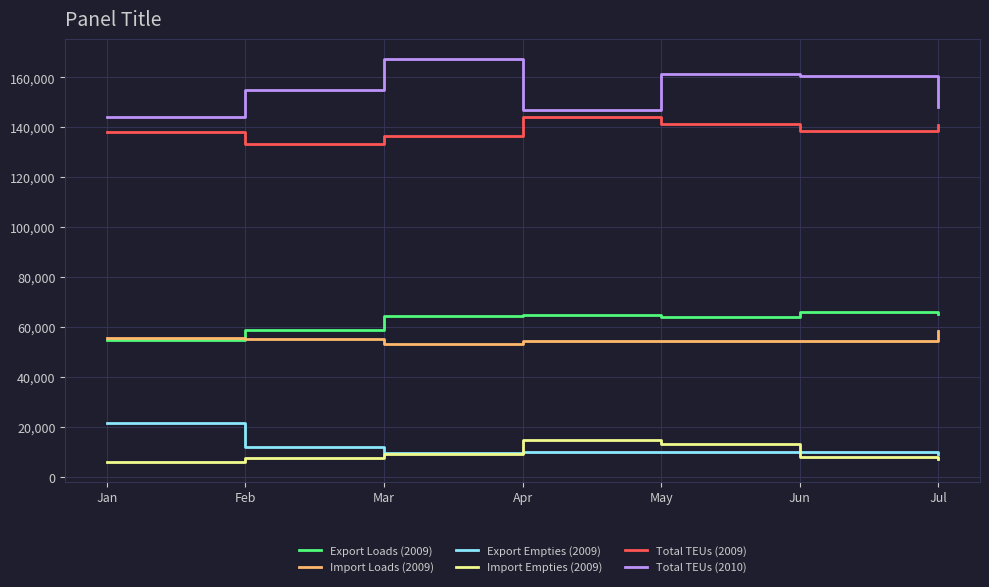

What is the total value across all series at Mar?

440734